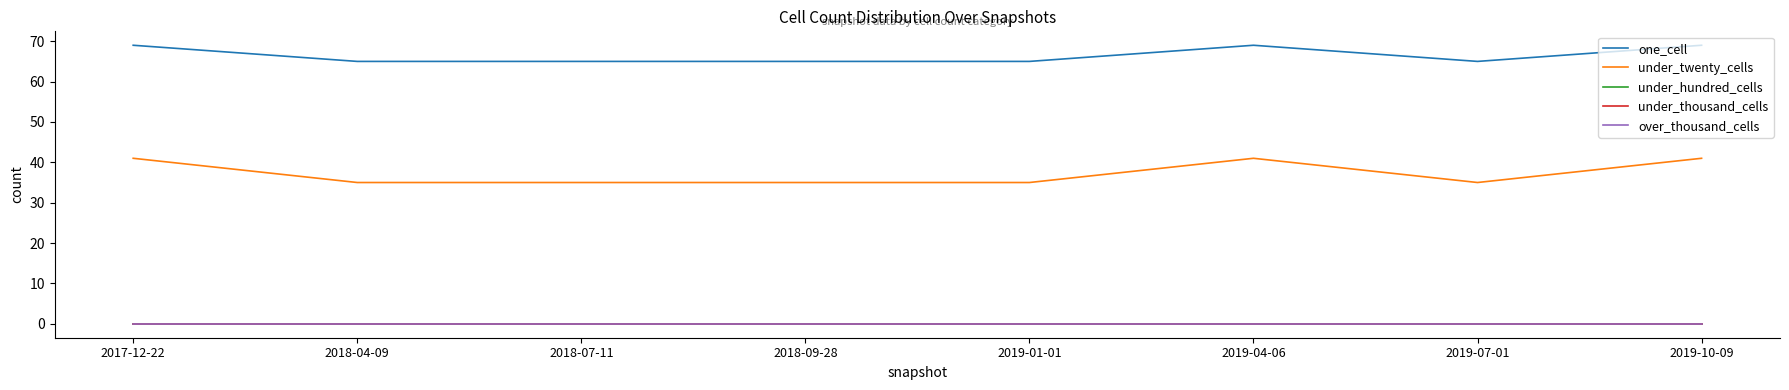

True or false: one_cell has more than 0 interior local peaks.

True